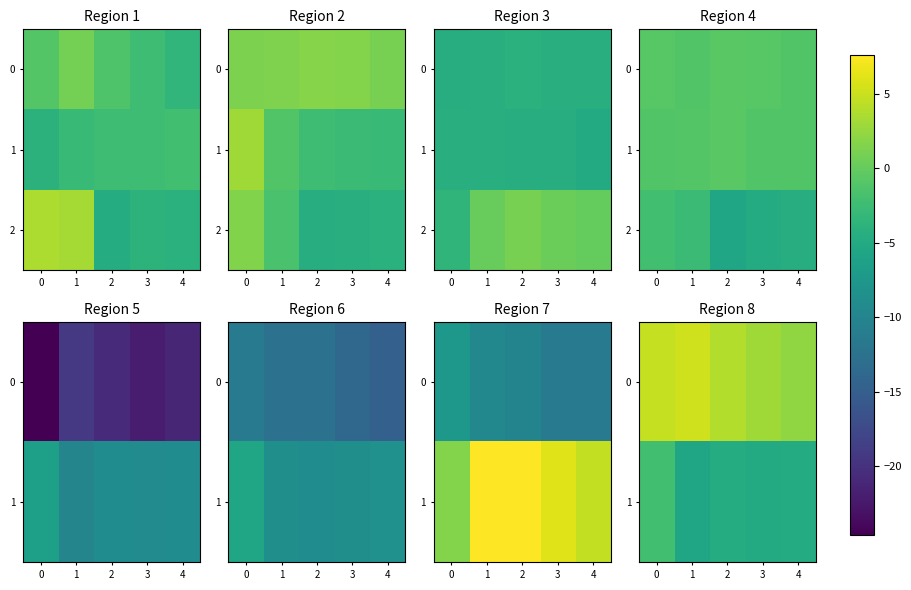

What is the approximate value of 1 at 0?

-2.2